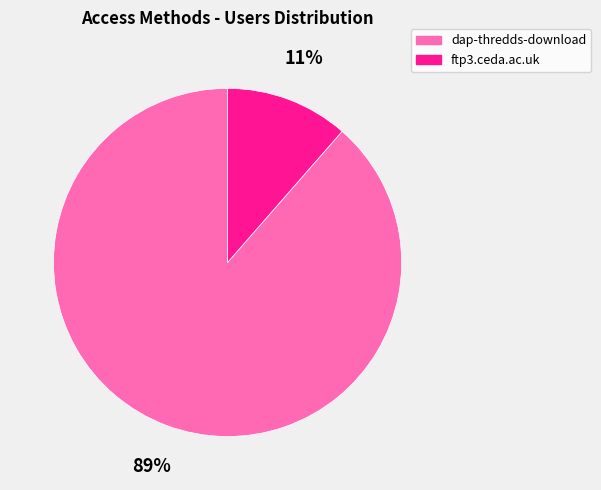

The dap-thredds-download slice represents 97% of the pie. True or false?

False